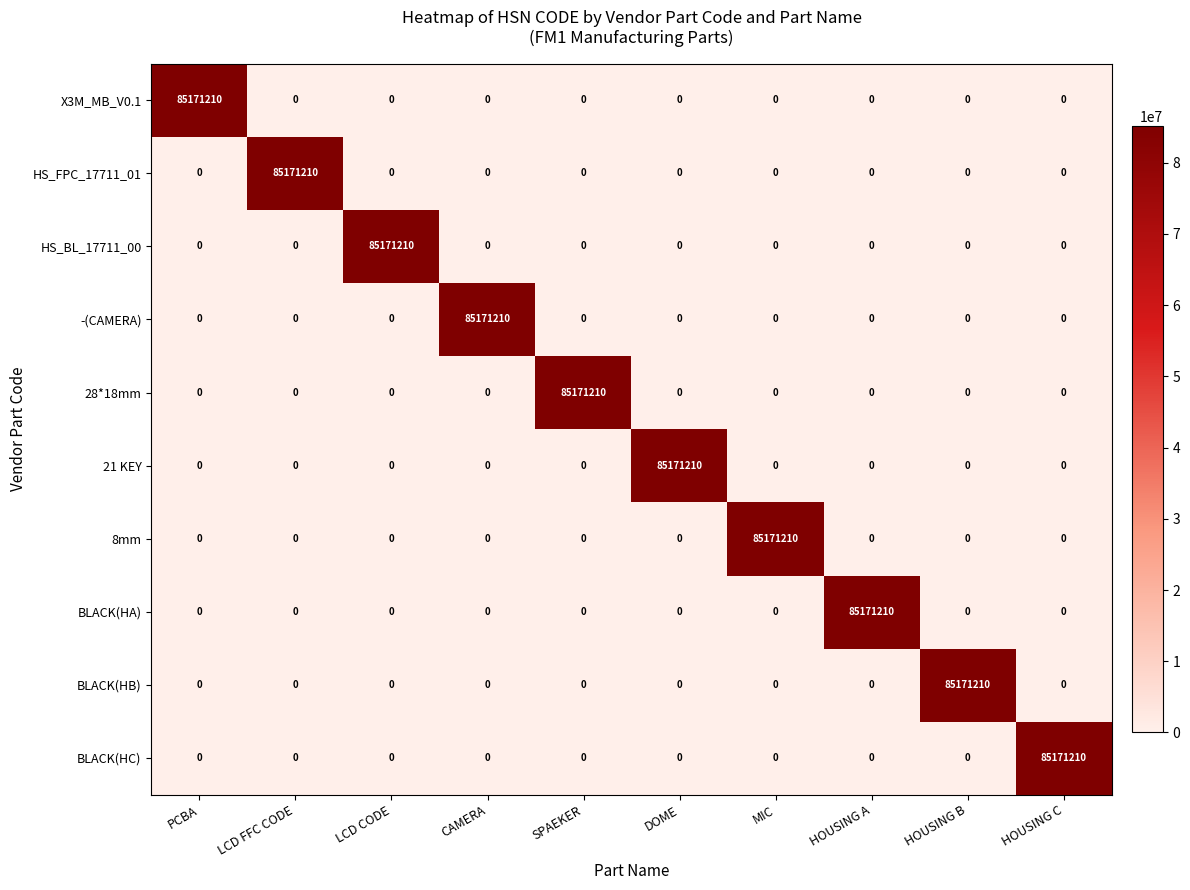

What is the difference between the X3M_MB_V0.1 values at PCBA and CAMERA?

85171210